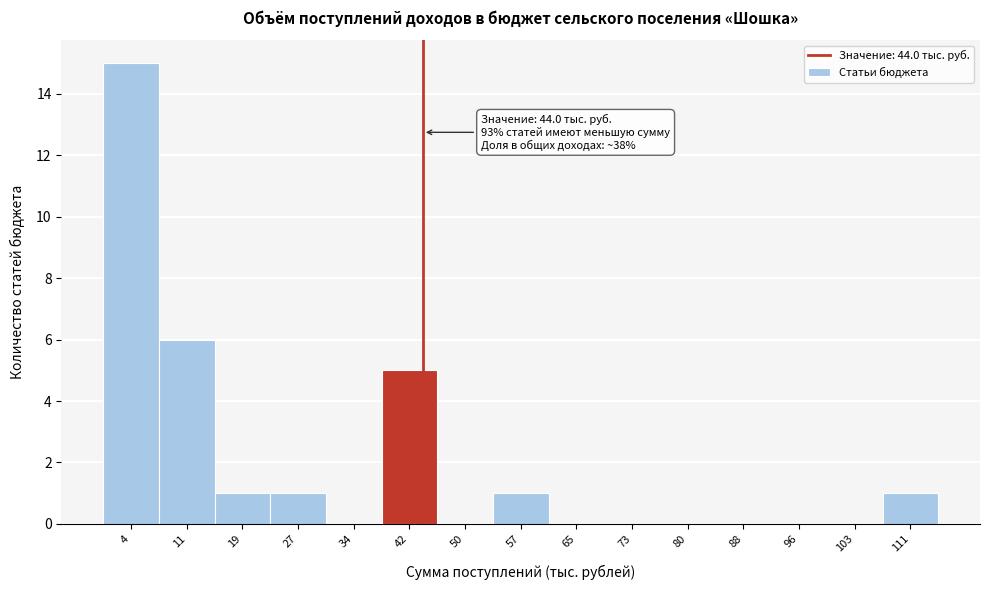

Which range on the x-axis has the tallest bar?

0 to 8